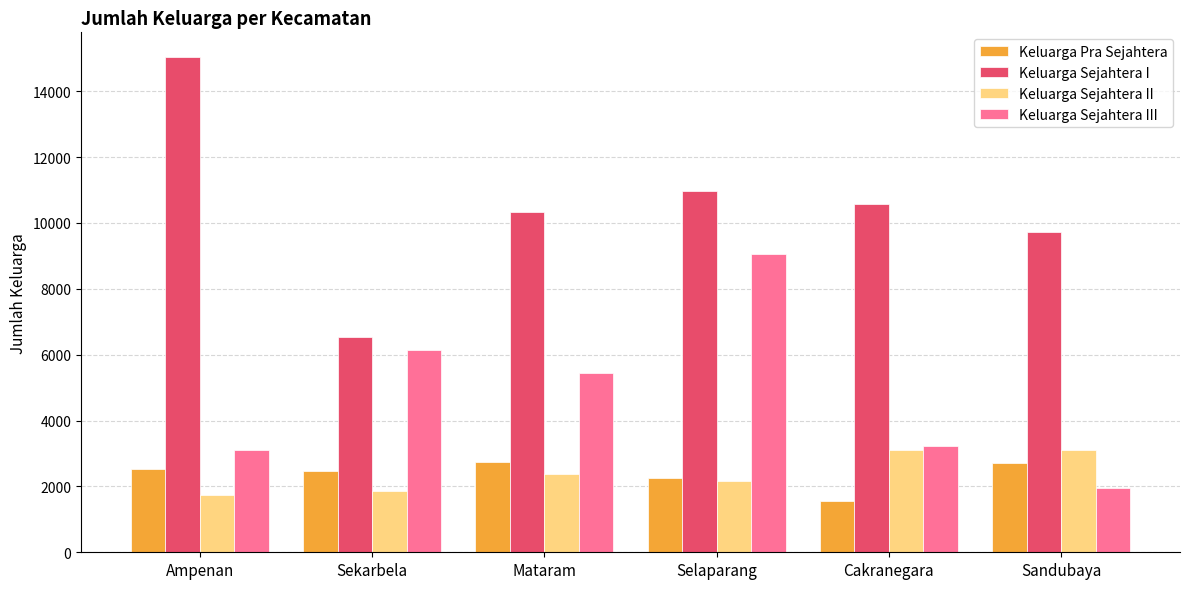

What is the label of the 5th bar from the left?

Cakranegara